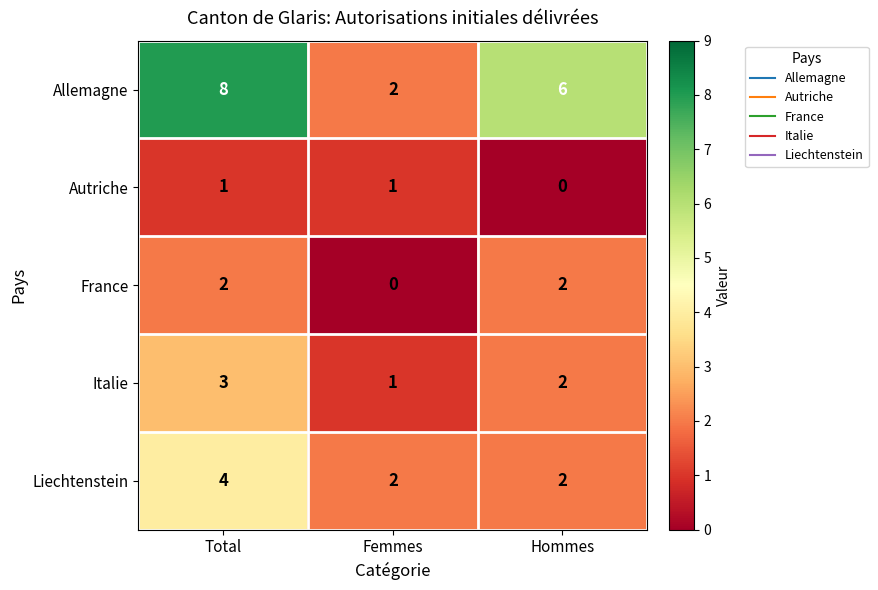

Is the value of France at Hommes greater than the value of Autriche at Hommes?

Yes